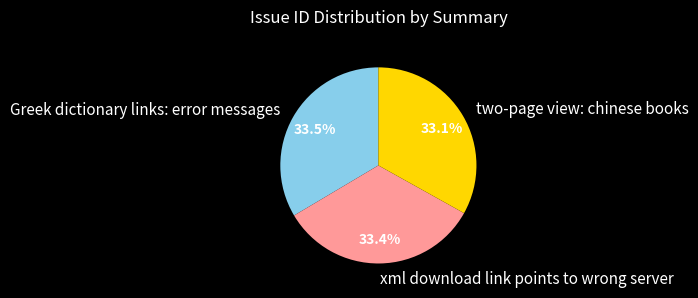

The xml download link points to wrong server slice represents 28% of the pie. True or false?

False